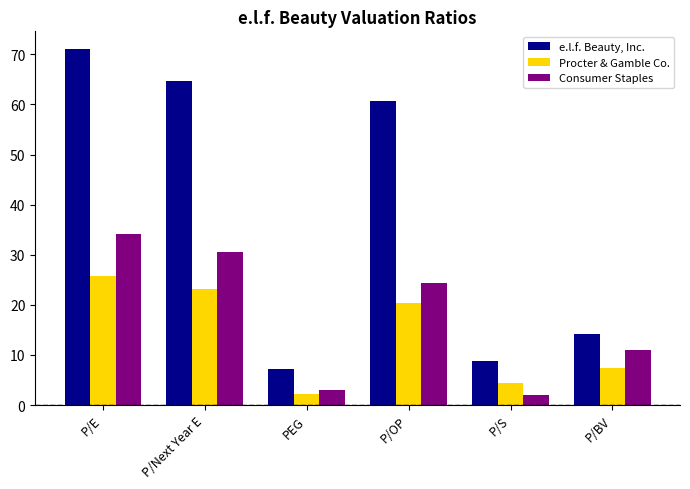

What is the average value of the e.l.f. Beauty, Inc. series?

37.7